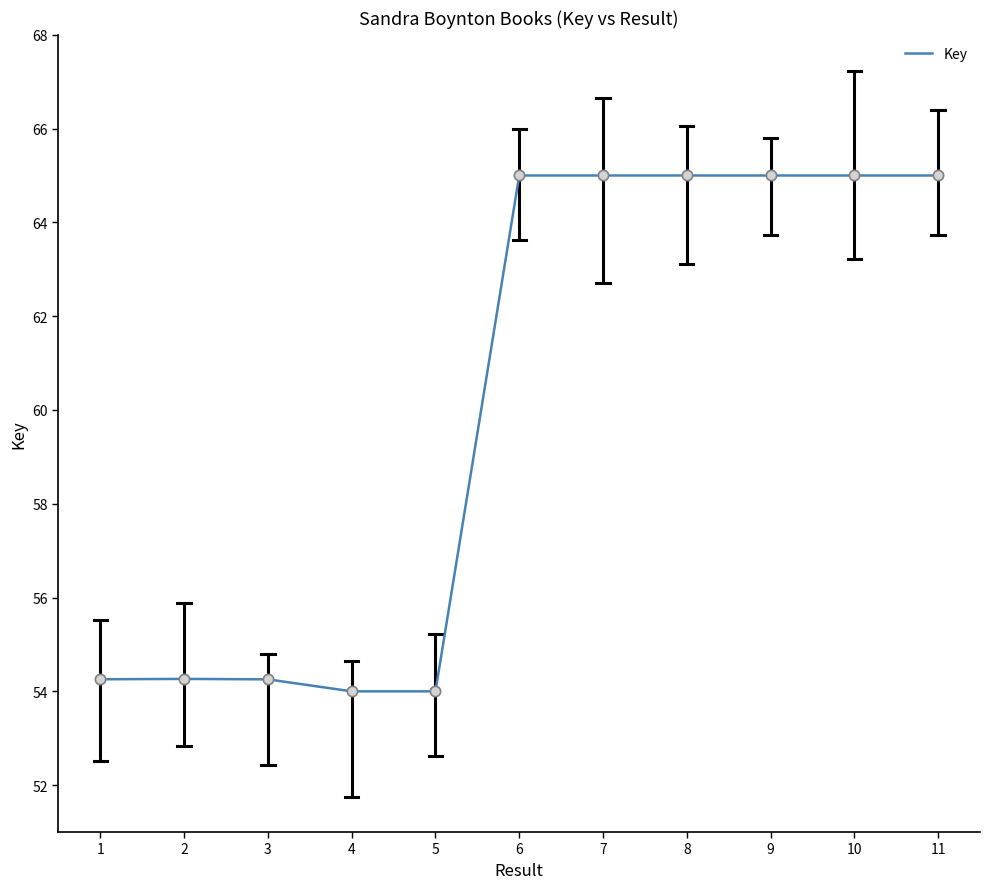

Which has a higher value, 11 or 1?

11